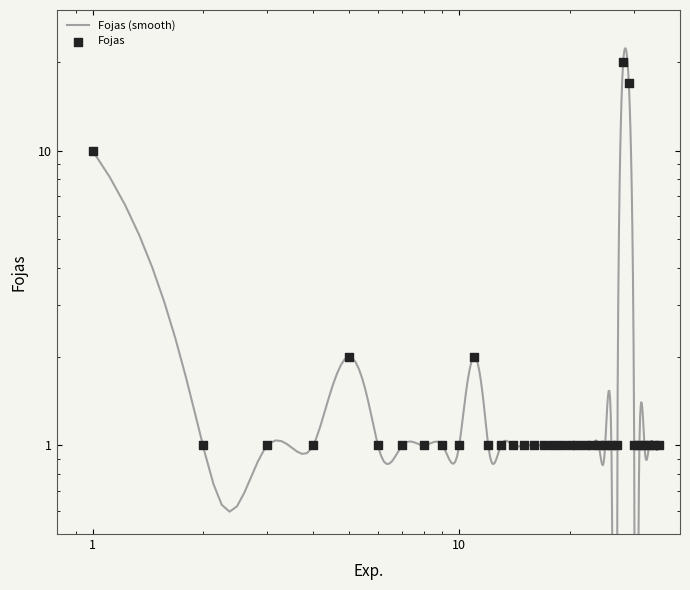

Approximately how many times larger is the value at 4 compared to 6?

1.0